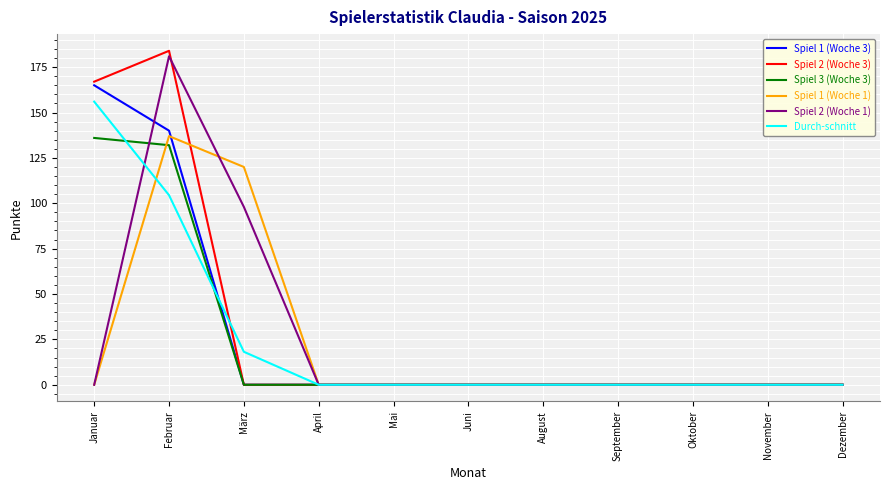

What is the maximum value shown in the chart?

184.0